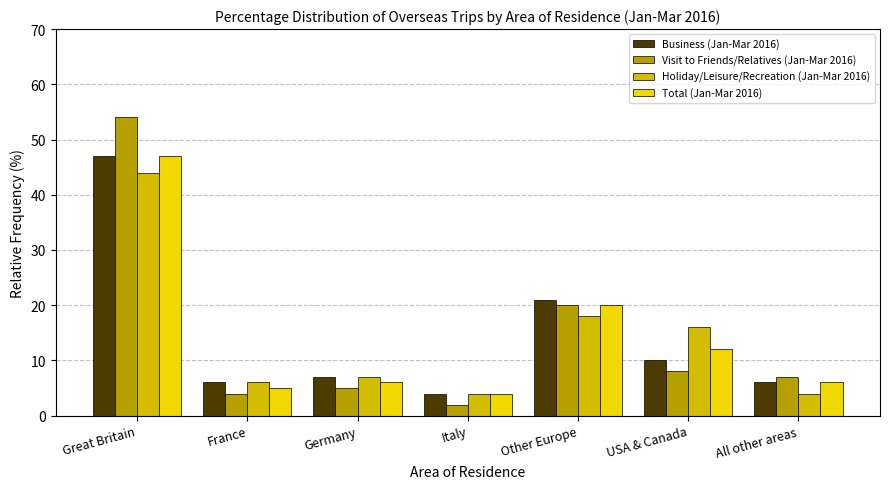

What is the total value across all series at France?

21